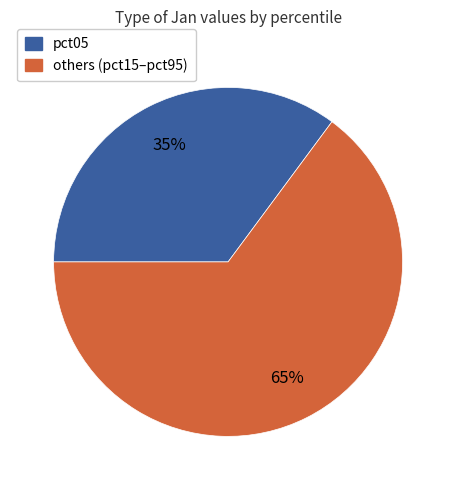

To the nearest percent, what is the average slice percentage?

50%